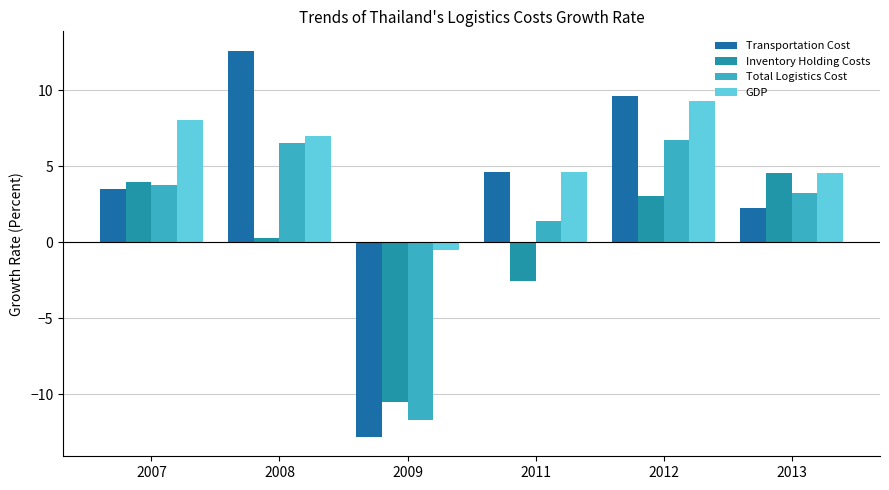

What is the average value of the Inventory Holding Costs series?

-0.2